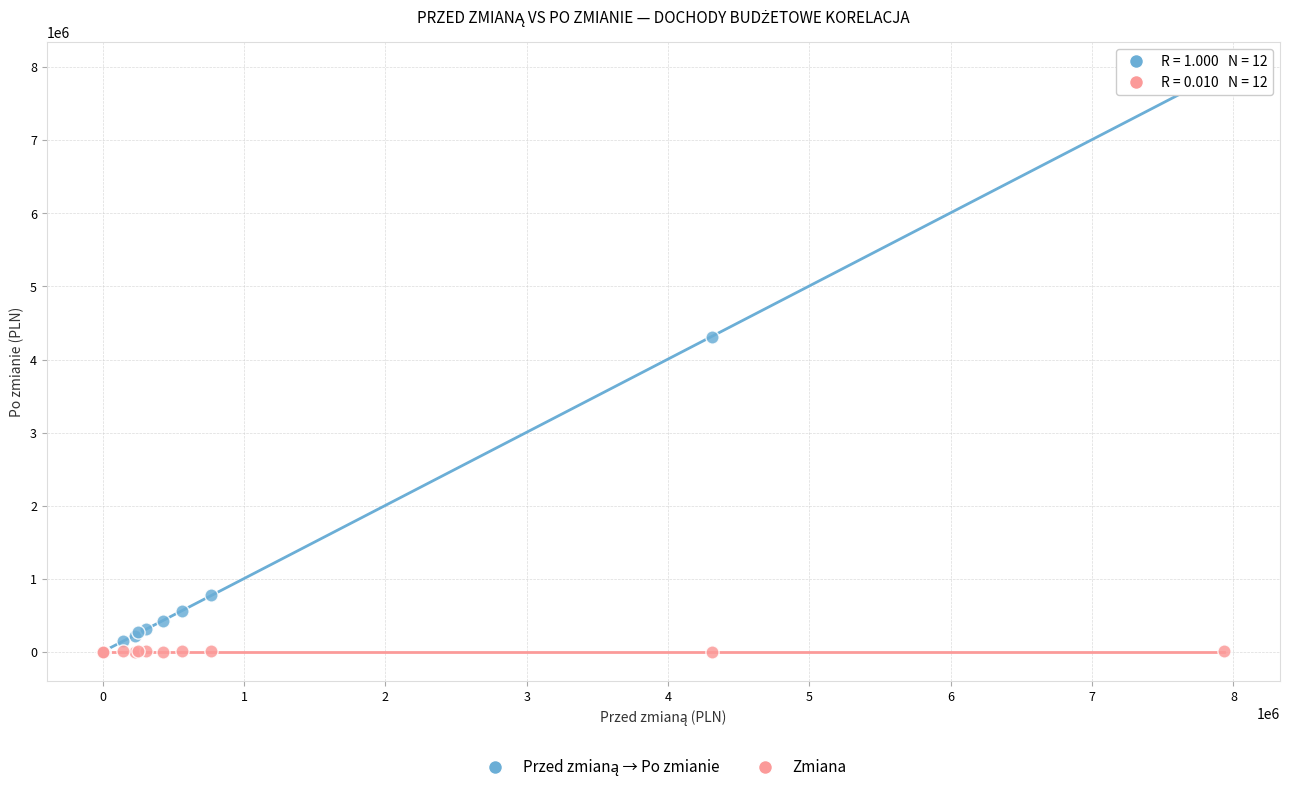

Across all series, what Y value is closest to 3971361?

4312484.0